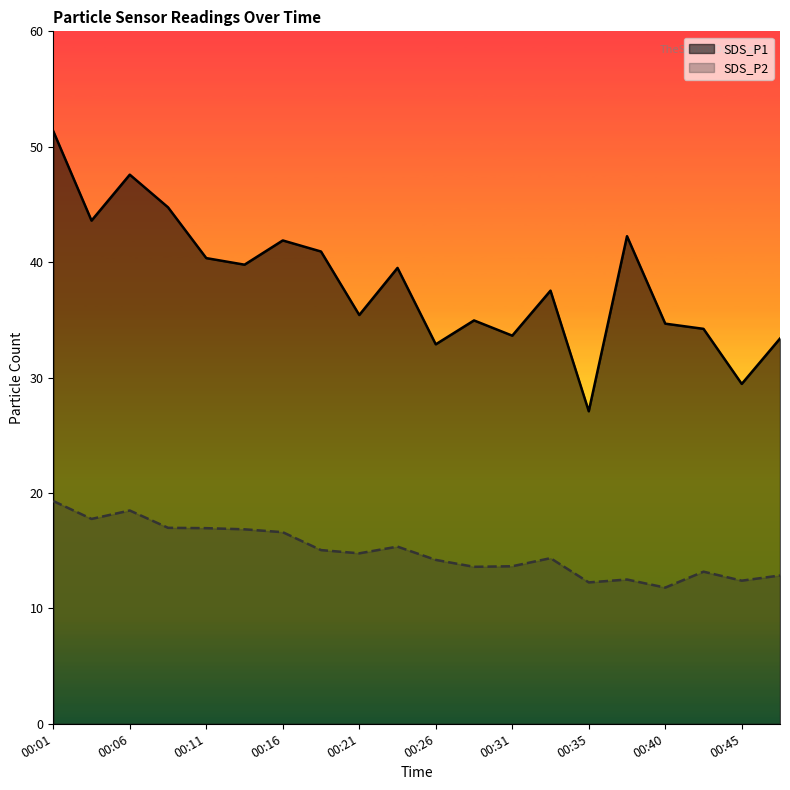

What is the greatest value displayed?

51.4